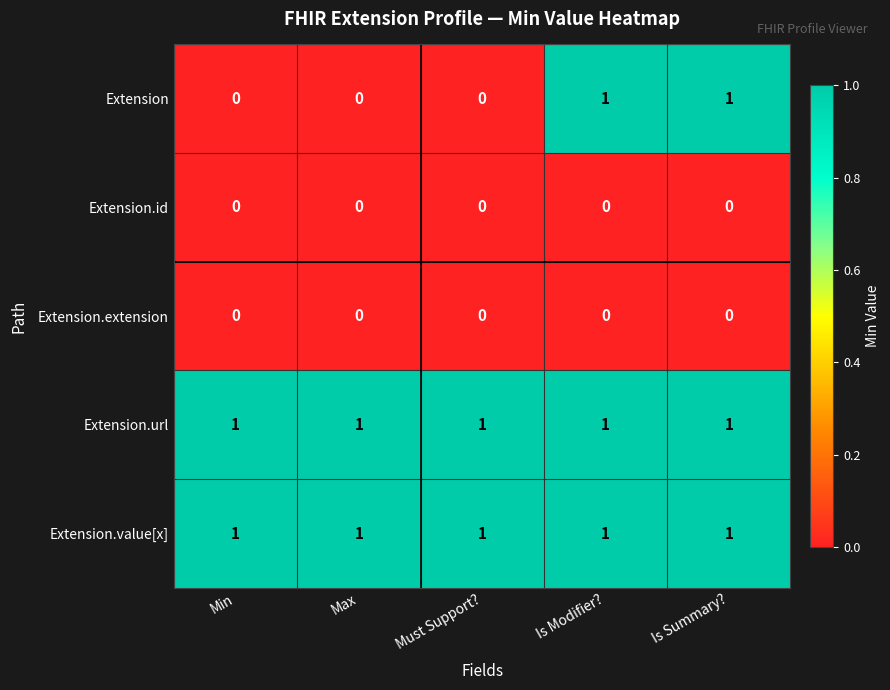

Which series has the largest range (max minus min)?

Extension